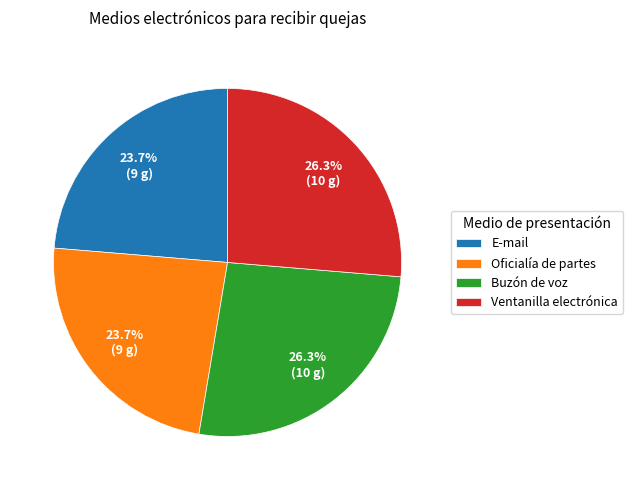

How many segments does this pie chart have?

4